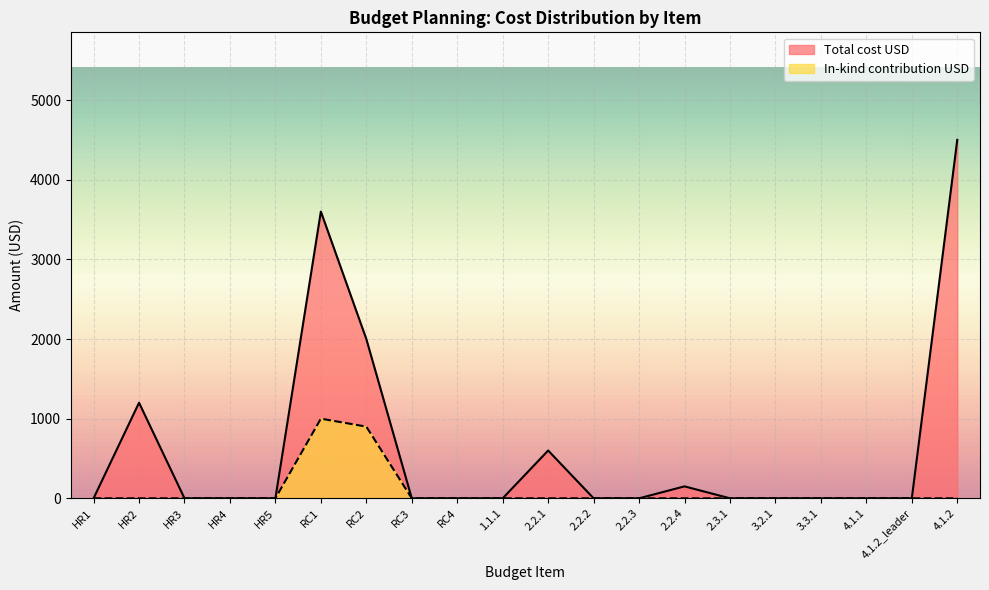

Between HR2 and RC1, which series saw the biggest shift?

Total cost USD